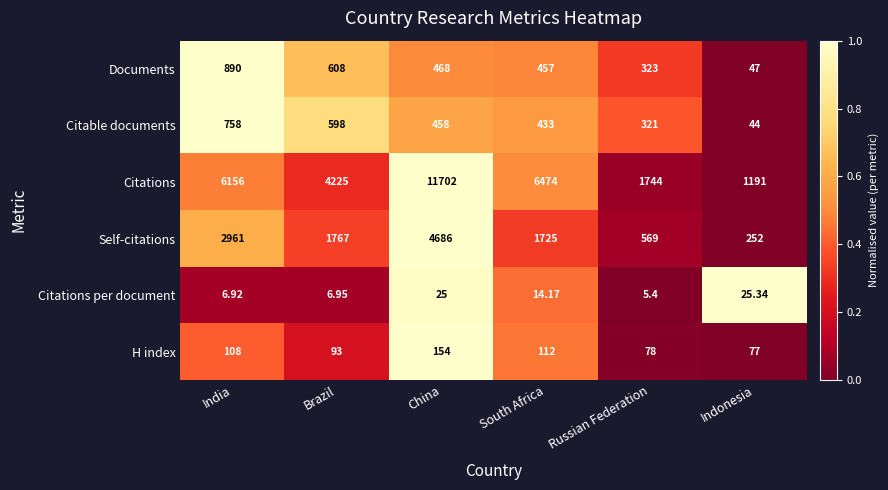

At Russian Federation, list the series in order from largest to smallest.

Citations, Self-citations, Documents, Citable documents, H index, Citations per document